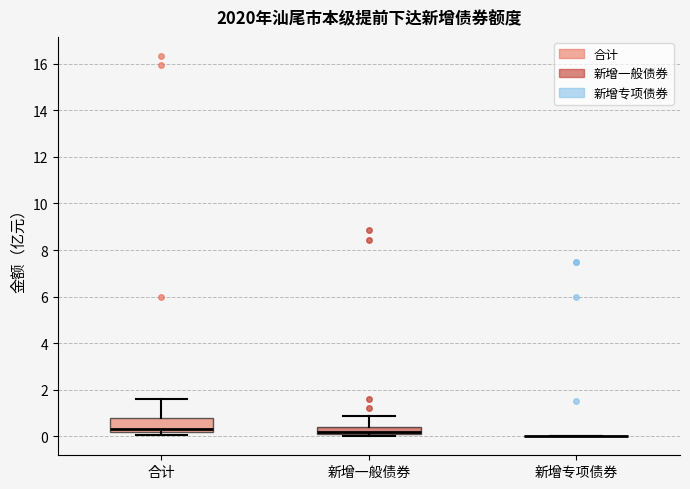

Reading left to right, read every box against the y-axis: the position of its median line, the range the box covers, and the ends of its whiskers. The values are not printed on the chart, so give them approximately, as read against the axis.

合计: median 0.4, box 0.2 to 0.8, whiskers 0.0 to 1.6
新增一般债券: median 0.2, box 0.0 to 0.4, whiskers 0.0 (just below the box's lower edge) to 0.8
新增专项债券: box collapsed to a line at 0.0, whiskers 0.0 to 0.0